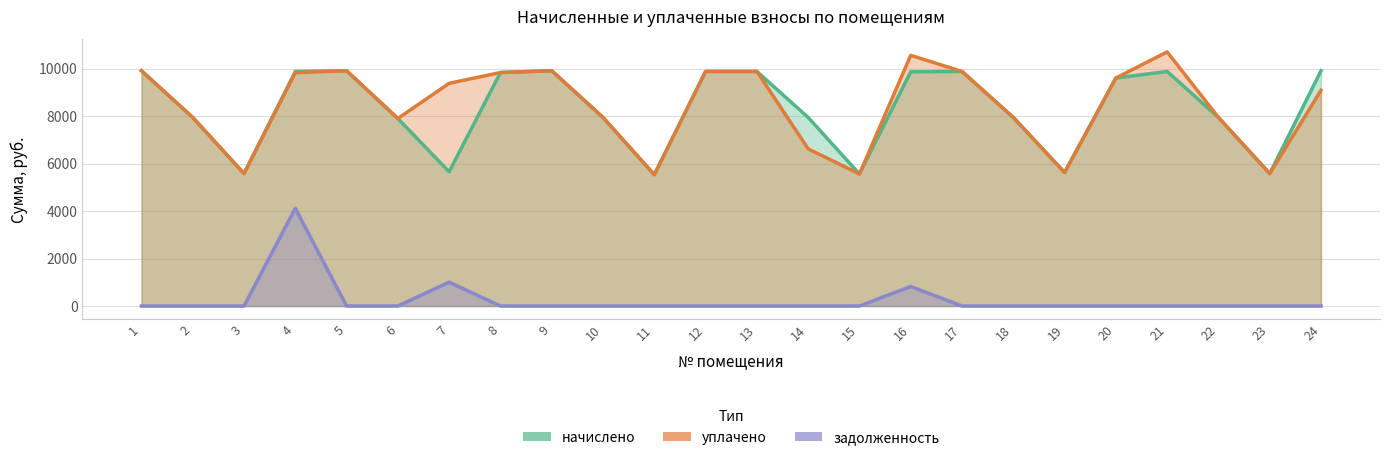

In задолженность, how many points are higher than both neighbors (excluding endpoints)?

3